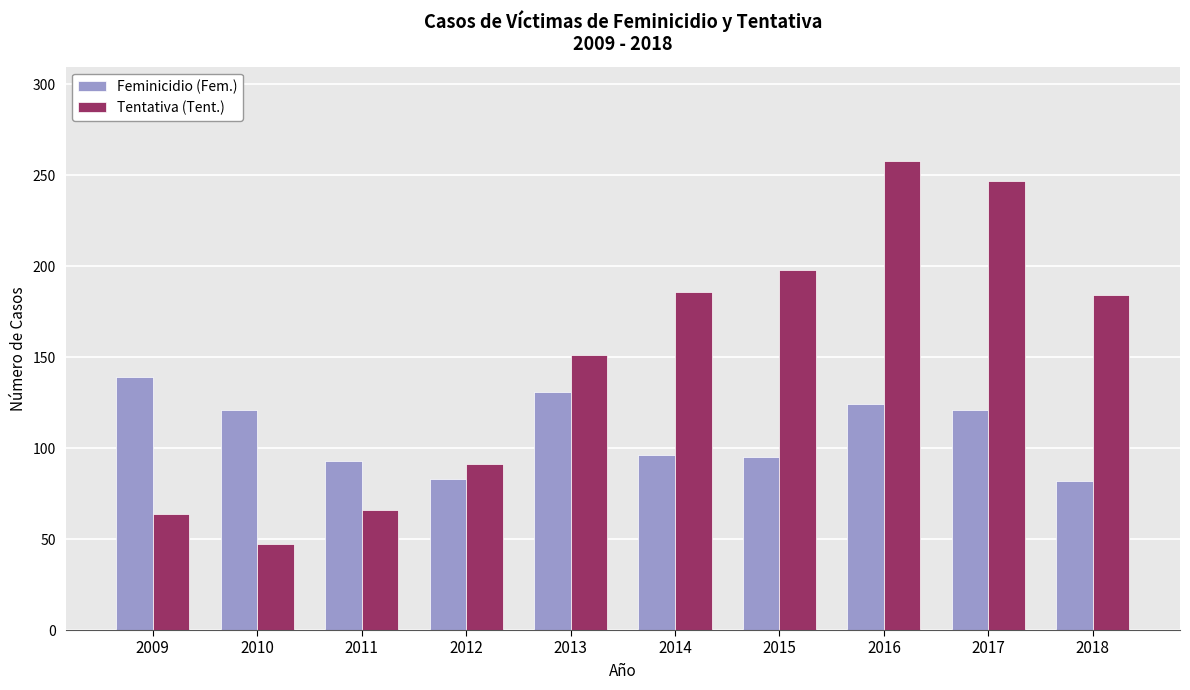

At which label does Tentativa (Tent.) reach its peak?

2016